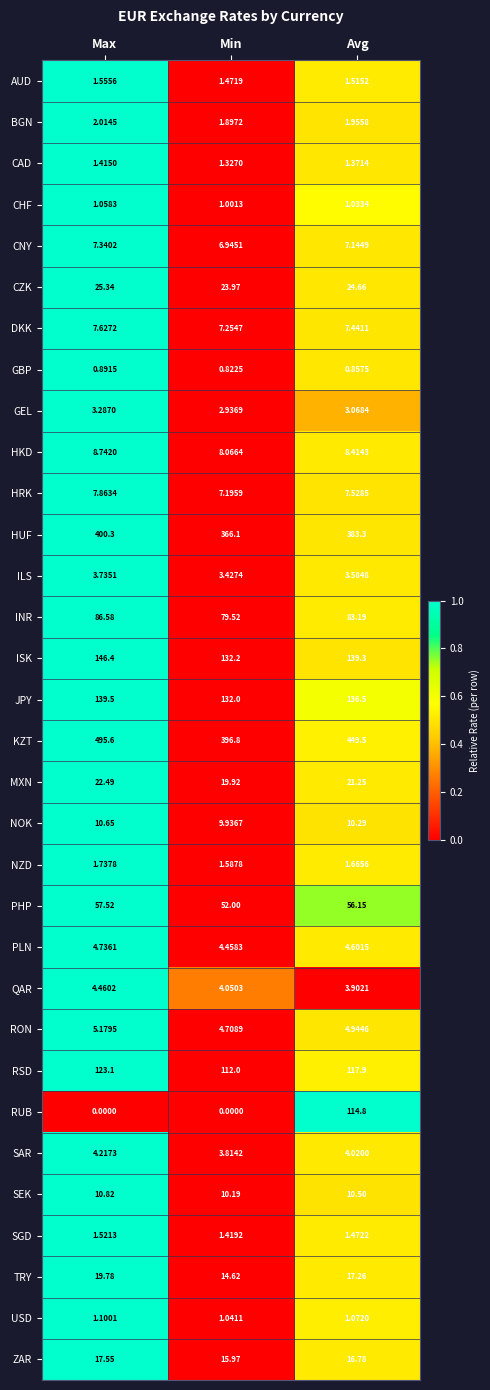

At which label does ZAR reach its minimum?

Min